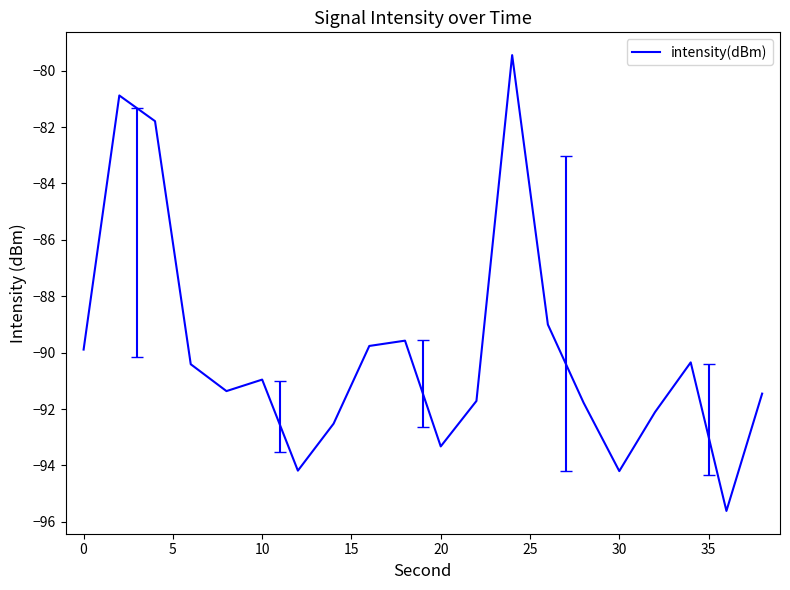

What is the average value?

-90.0